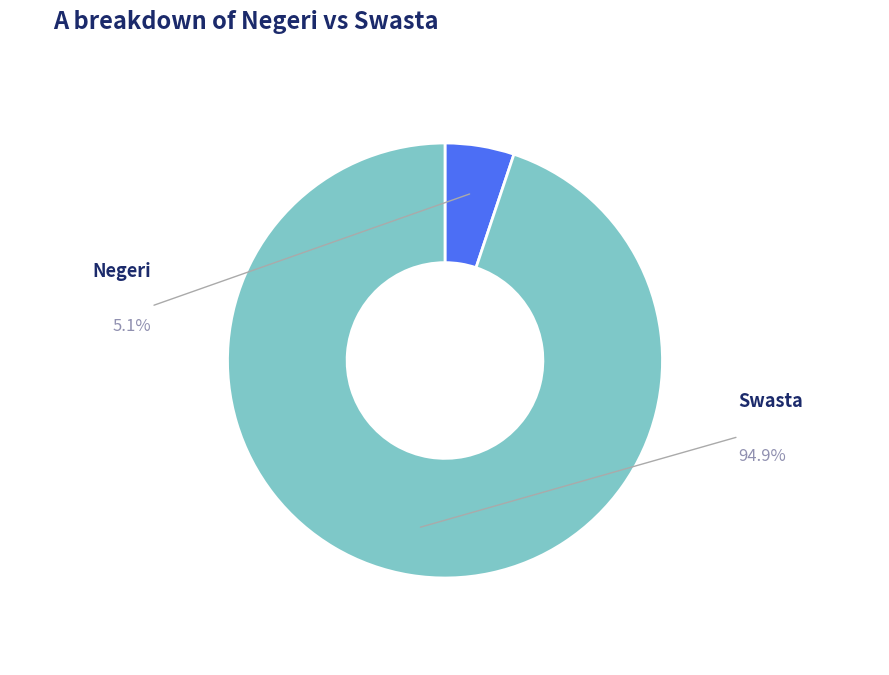

To the nearest percent, what percentage of the pie is Swasta?

95%